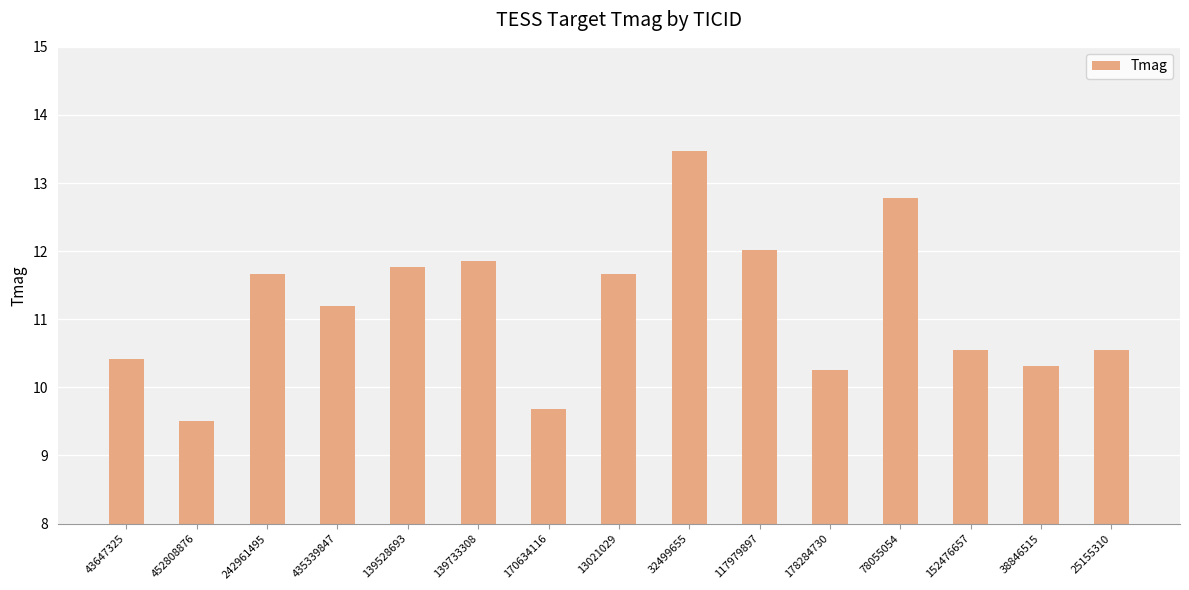

Where is the data nearest to the value 11?

435339847